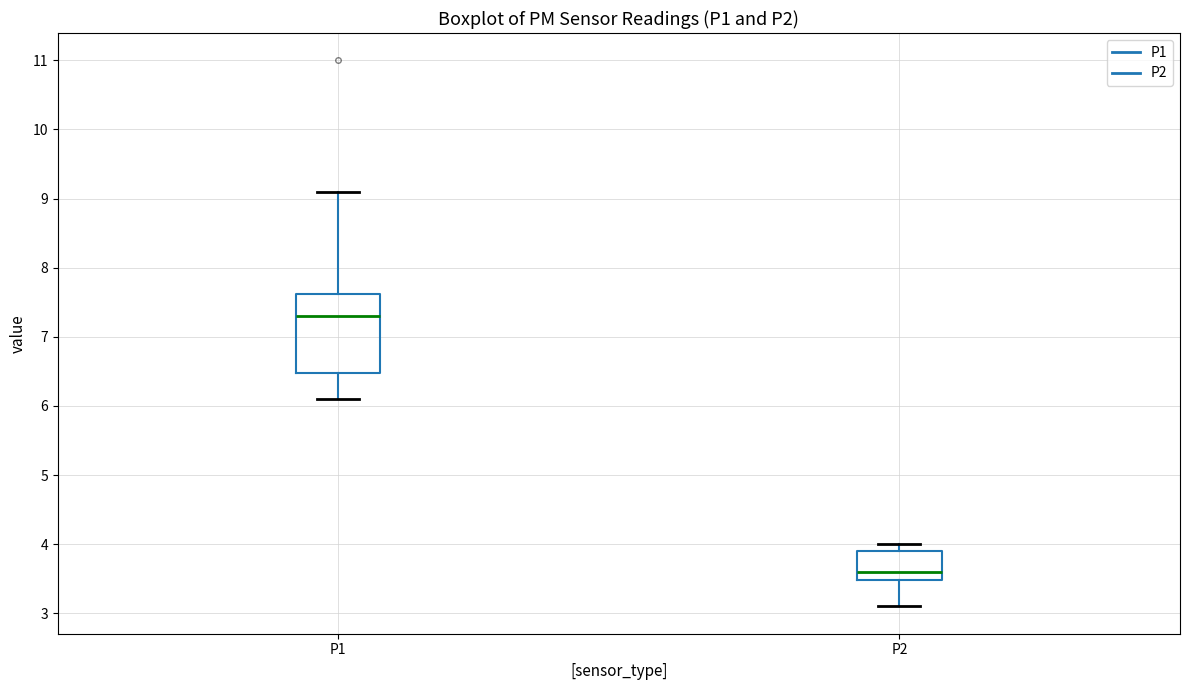

Where is the lower edge of the box for P2 on the y-axis? The values are not printed on the chart, so give them approximately, as read against the axis.

3.5